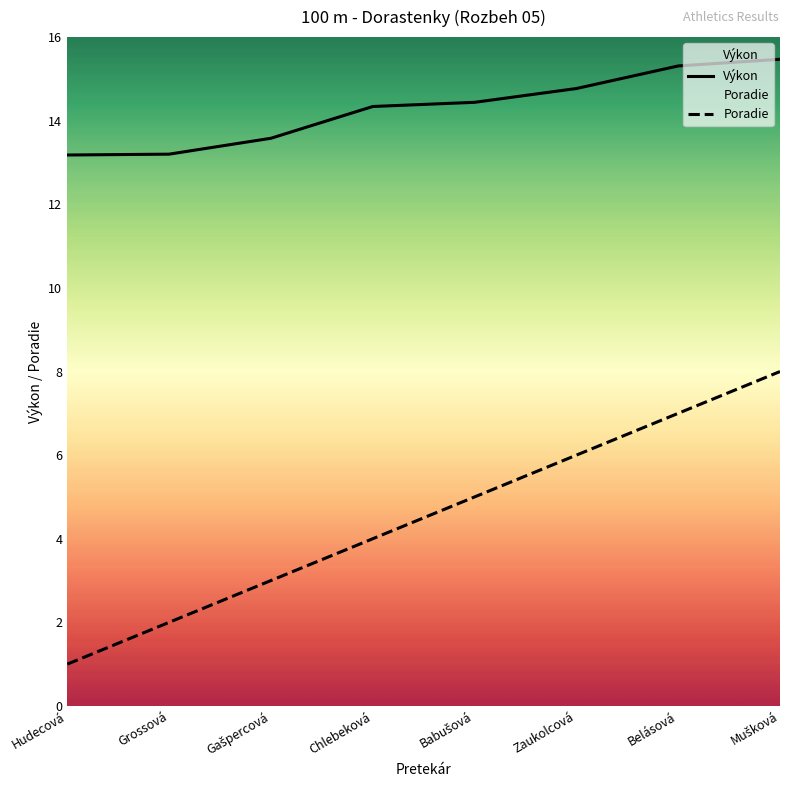

Reading right to left, transcribe all the data shown in this chart.

Výkon: Mušková=15.5	Belásová=15.3	Zaukolcová=14.8	Babušová=14.4	Chlebeková=14.3	Gašpercová=13.6	Grossová=13.2	Hudecová=13.2
Poradie: Mušková=8.0	Belásová=7.0	Zaukolcová=6.0	Babušová=5.0	Chlebeková=4.0	Gašpercová=3.0	Grossová=2.0	Hudecová=1.0